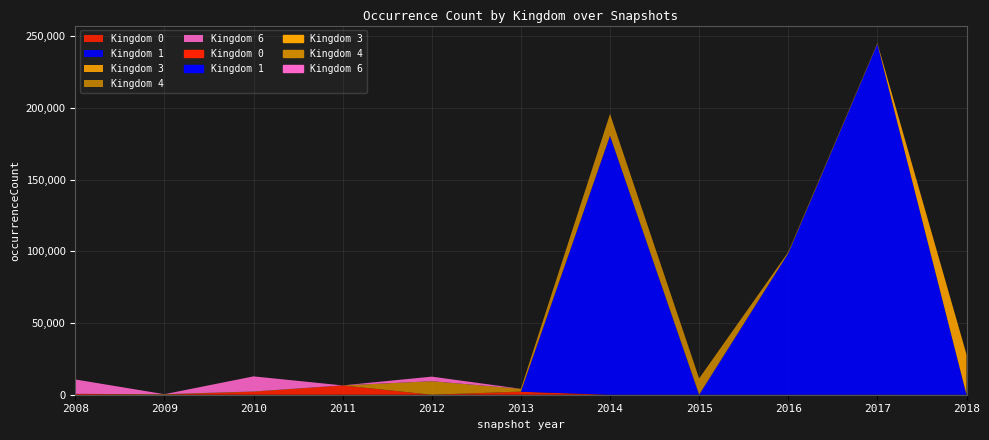

What is the maximum value shown in the chart?

244727